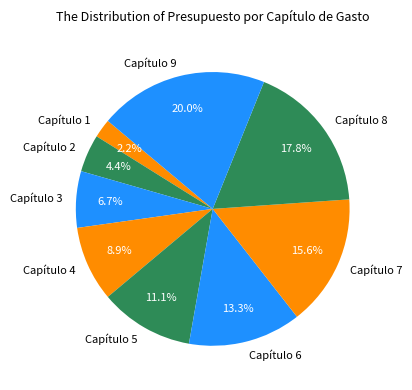

Does any single category account for the majority?

No